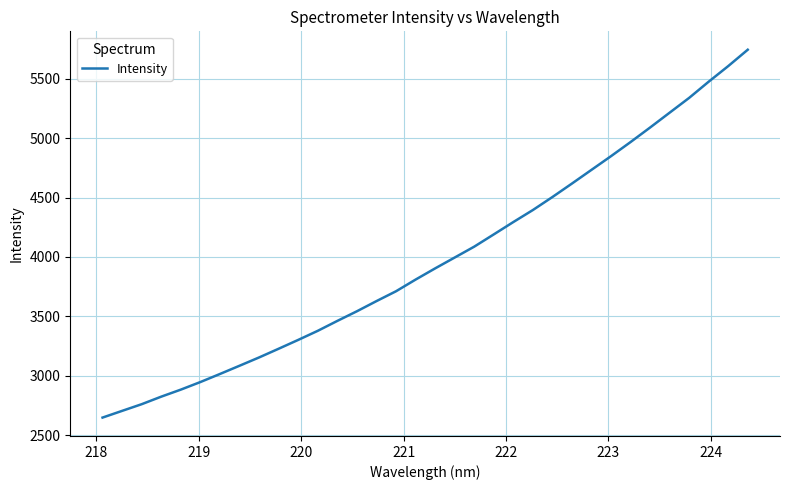

What is the sum of all values?

135081.8